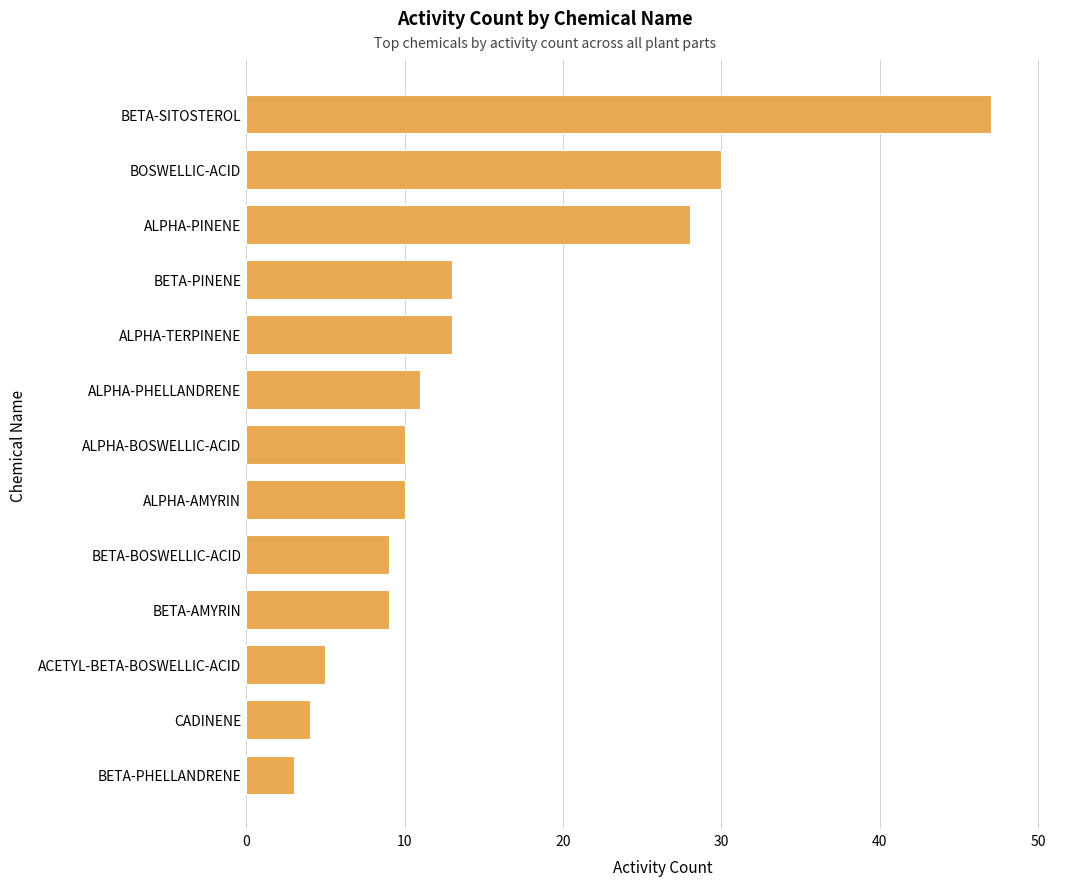

What is the minimum value shown in the chart?

3